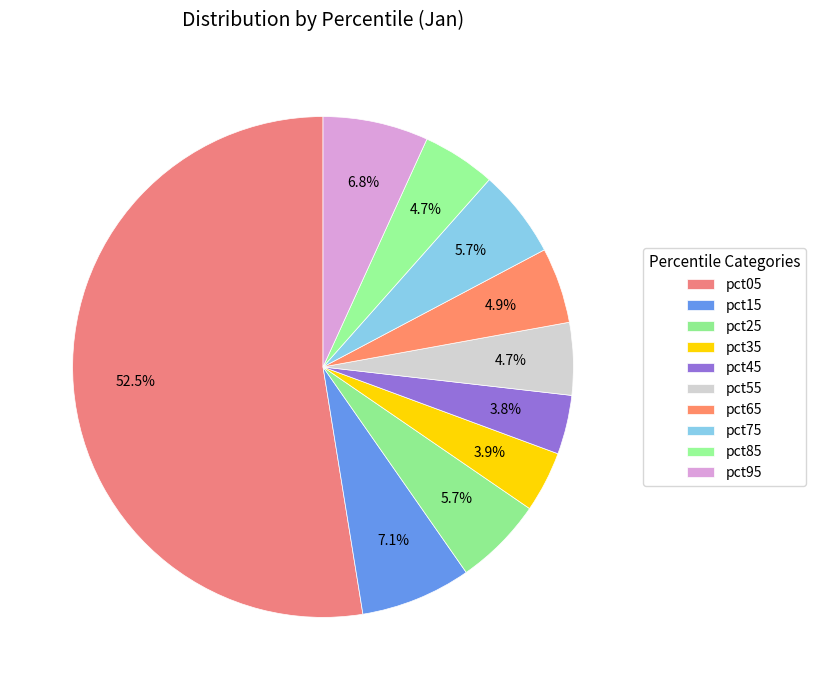

Rank the categories by value from lowest to highest.

pct45, pct35, pct55, pct85, pct65, pct75, pct25, pct95, pct15, pct05